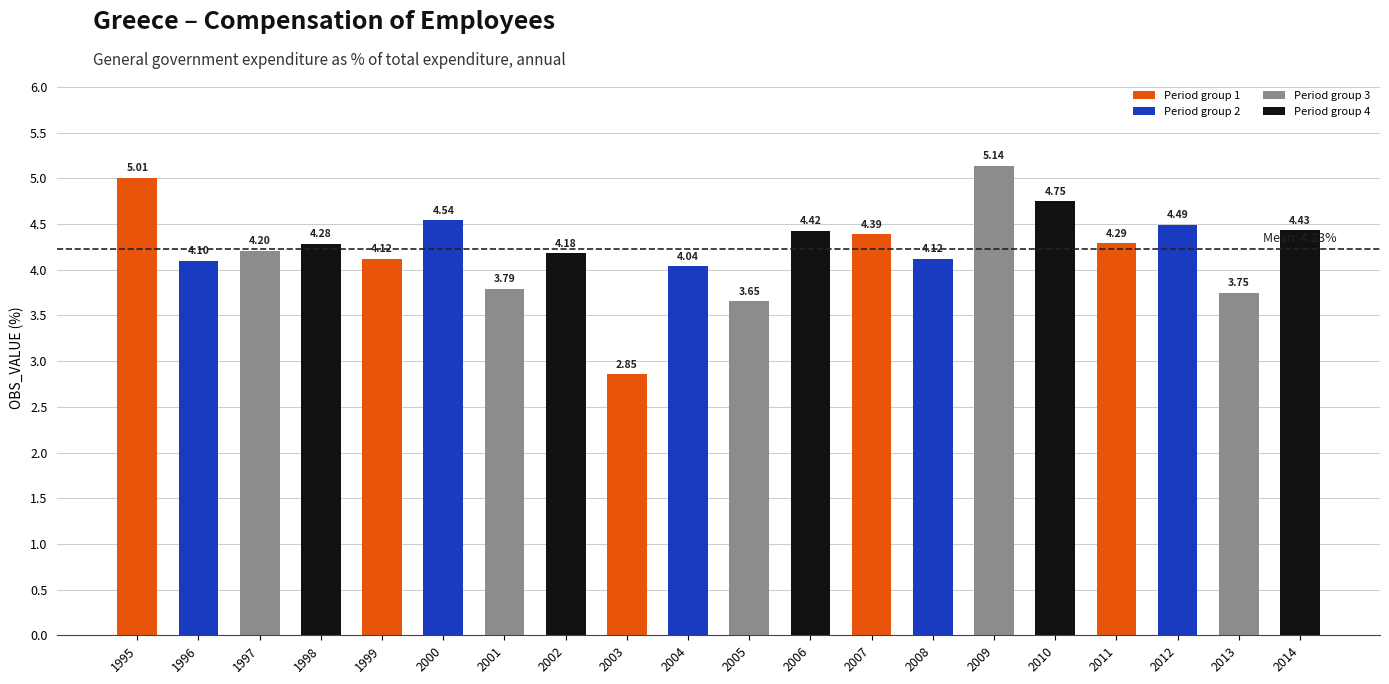

What is the difference between the maximum and minimum values?

2.3